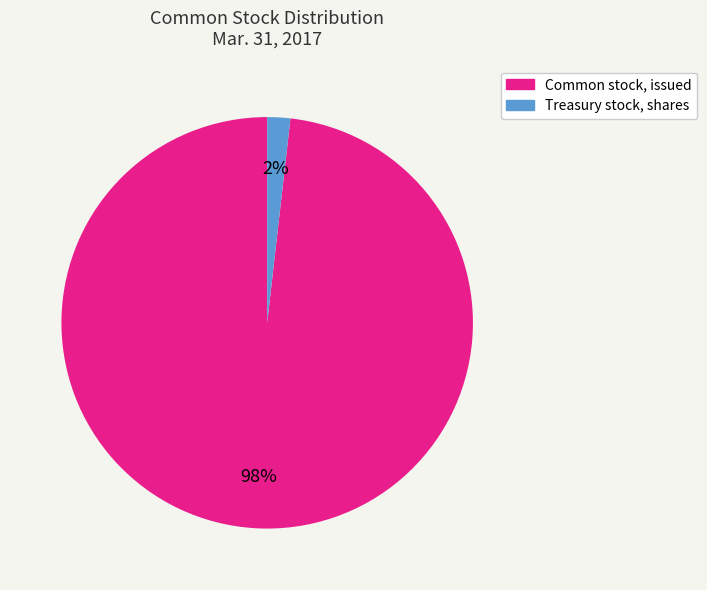

How many segments does this pie chart have?

2